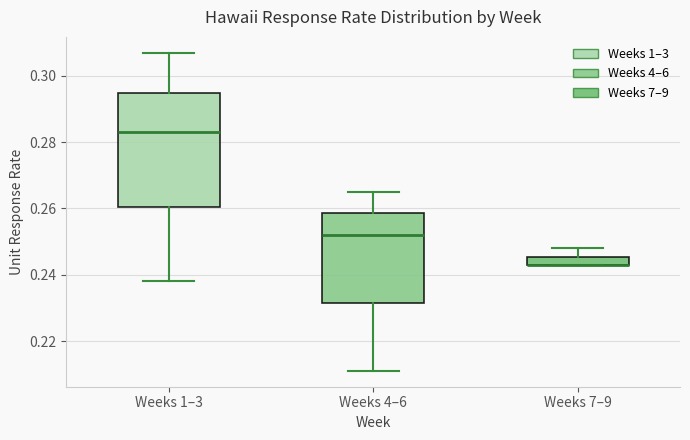

Which box is the tallest, from its lower edge to its upper edge?

Weeks 1–3